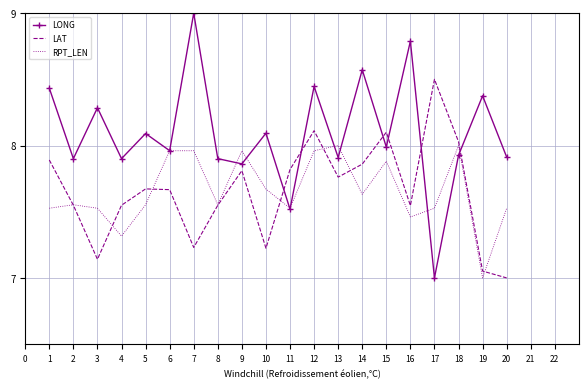

How many intersections are there between LONG and LAT?

6